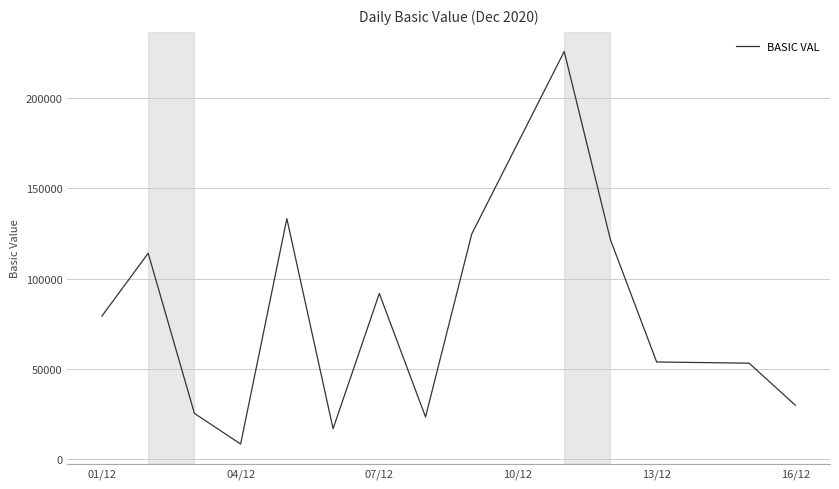

What is the difference between the maximum and minimum values?

217209.0